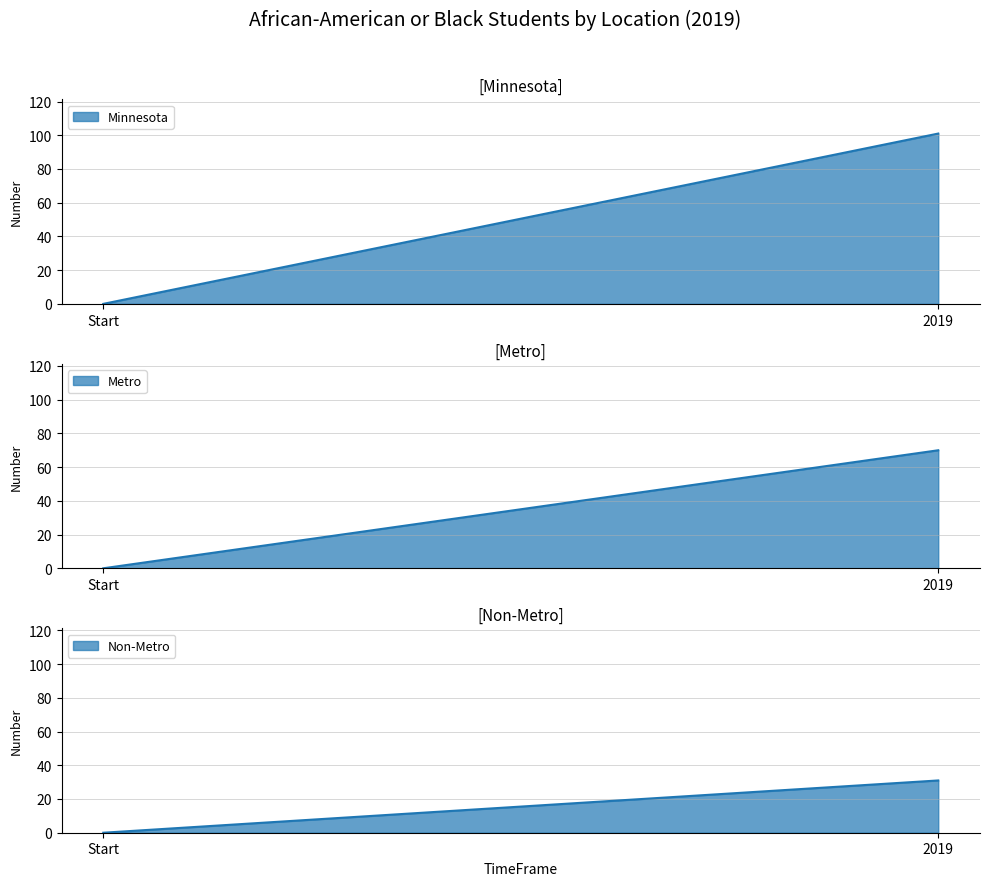

At how many categories does at least one series exceed 11?

1